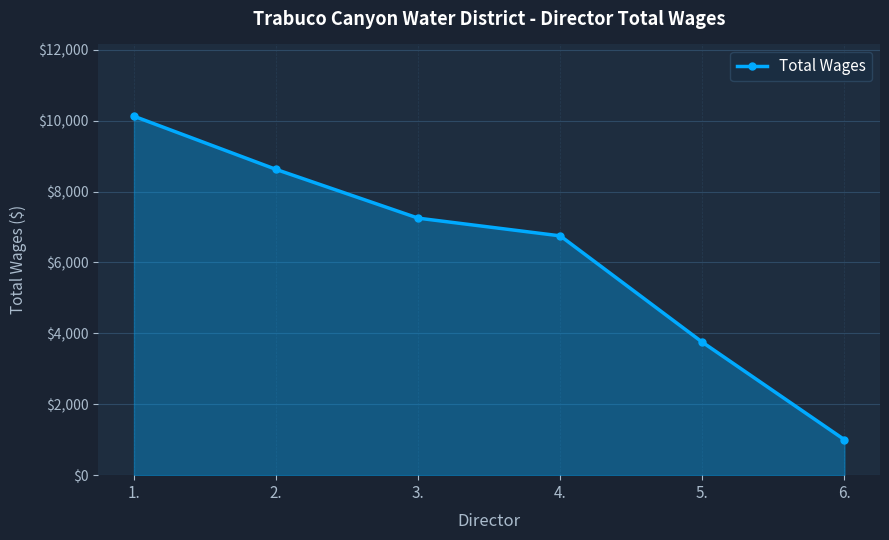

What is the greatest value displayed?

10125